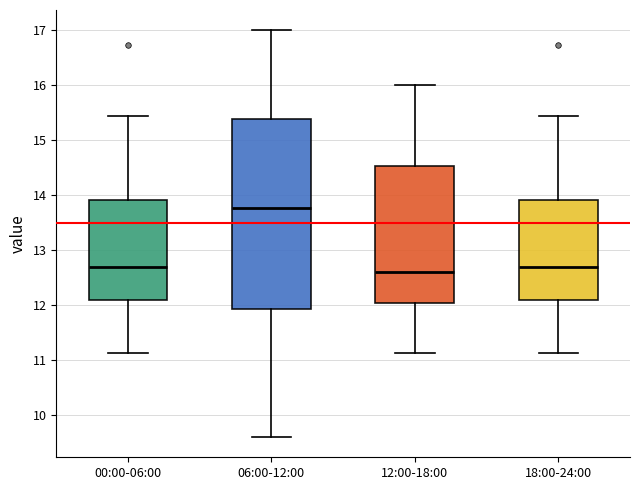

Which box's median line is the highest?

06:00-12:00